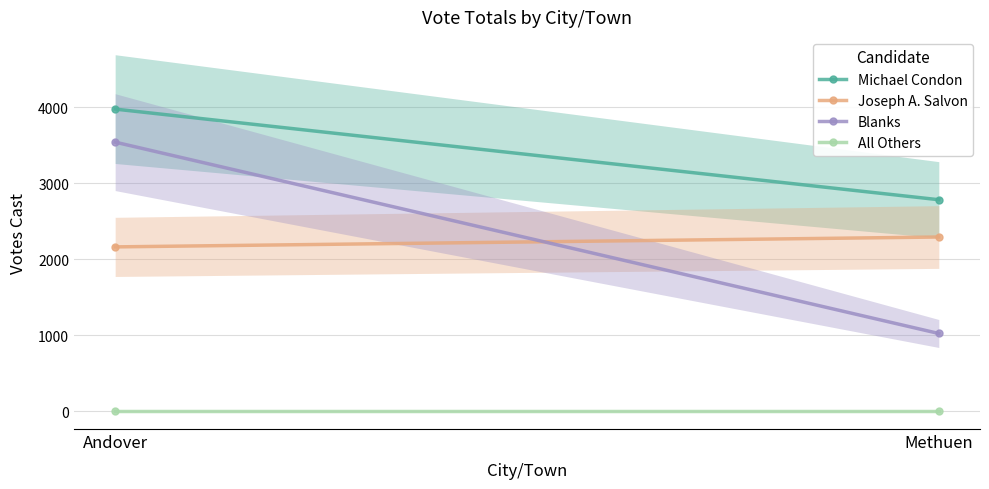

The value of Joseph A. Salvon at Methuen is 2293. True or false?

True